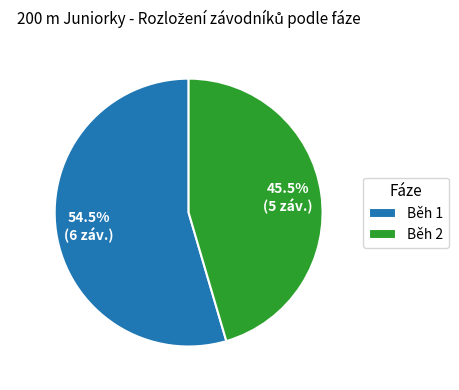

Which slice is the largest?

Běh 1